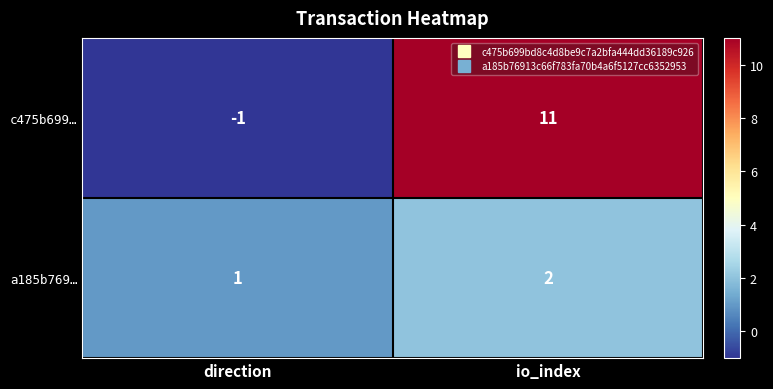

Reading right to left, extract all data points from this chart.

c475b699…: 11	-1
a185b769…: 2	1